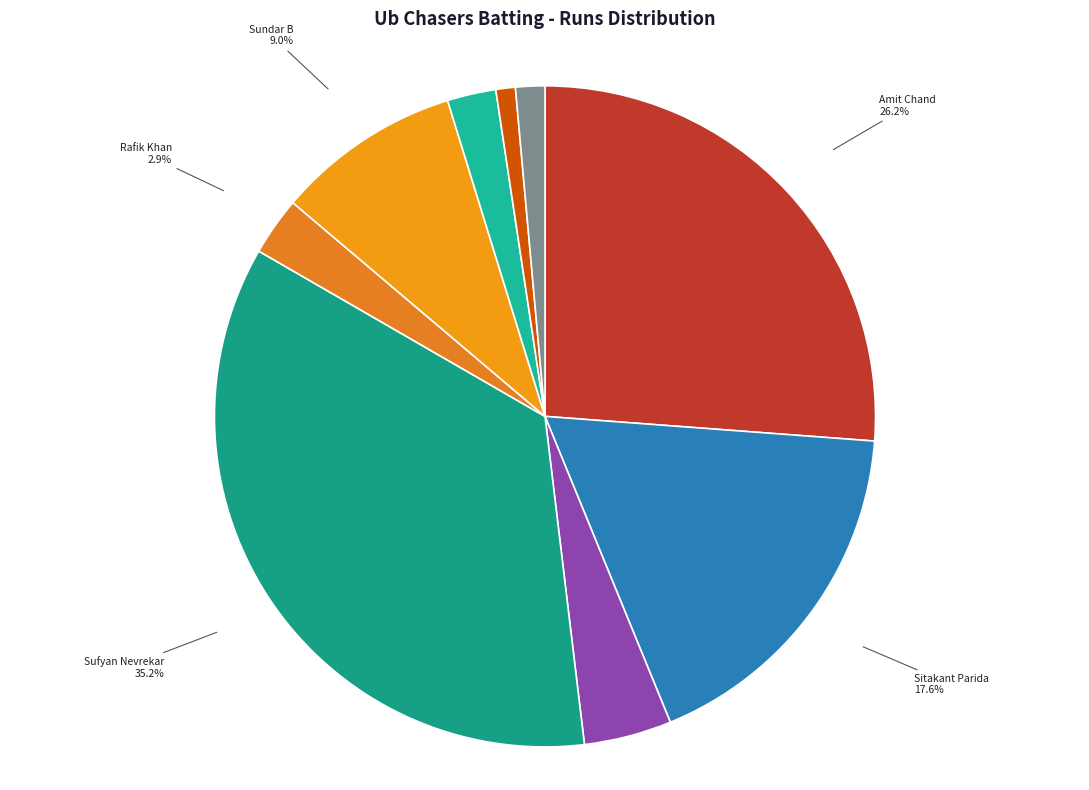

Which has a higher value, Balaguru Balraj or Thanush Shanmugam?

Balaguru Balraj